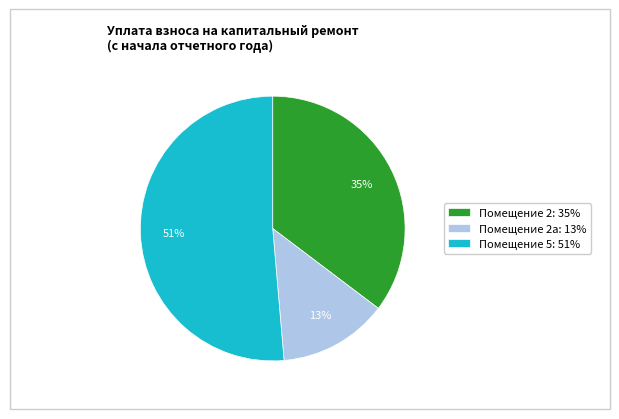

Which category has the biggest portion of the pie?

Помещение 5: 51%